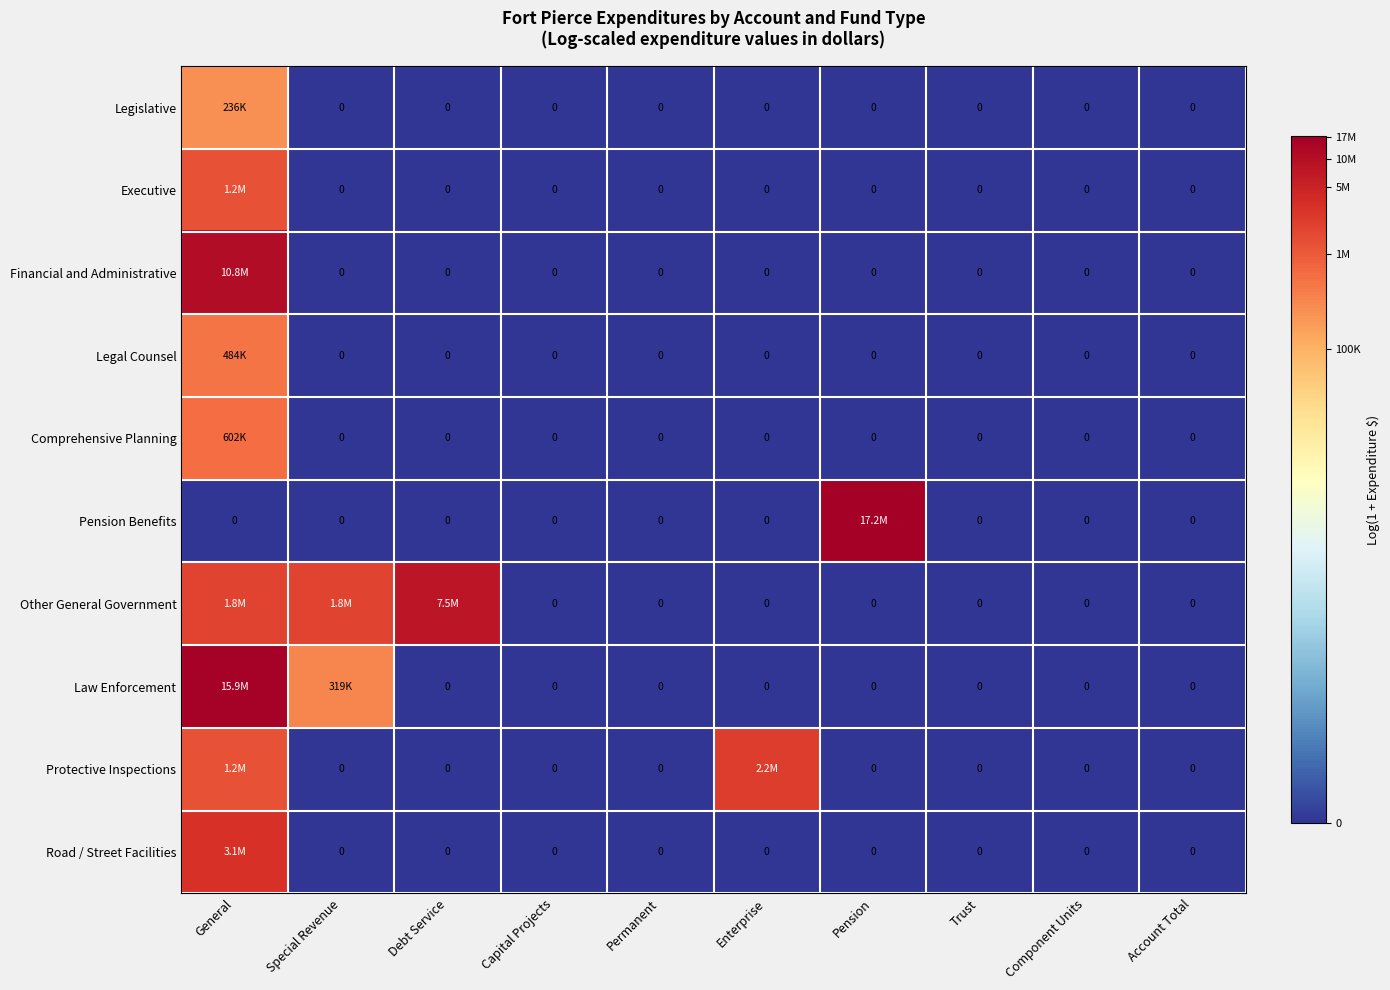

Is the value of Legislative at Trust greater than the value of Financial and Administrative at Enterprise?

No